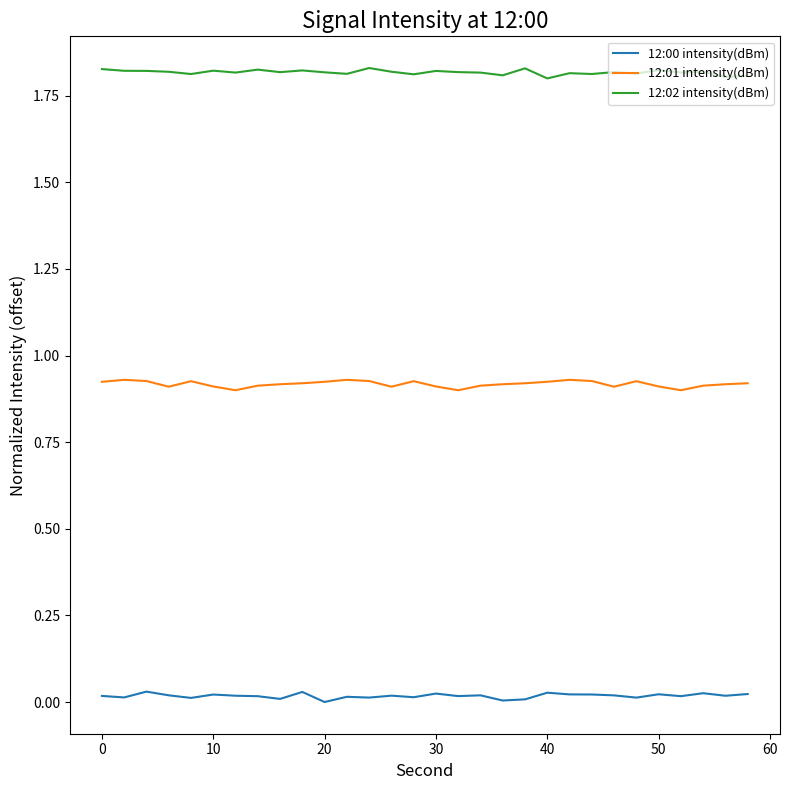

Rank the series by their average value, from highest to lowest.

12:02 intensity(dBm), 12:01 intensity(dBm), 12:00 intensity(dBm)